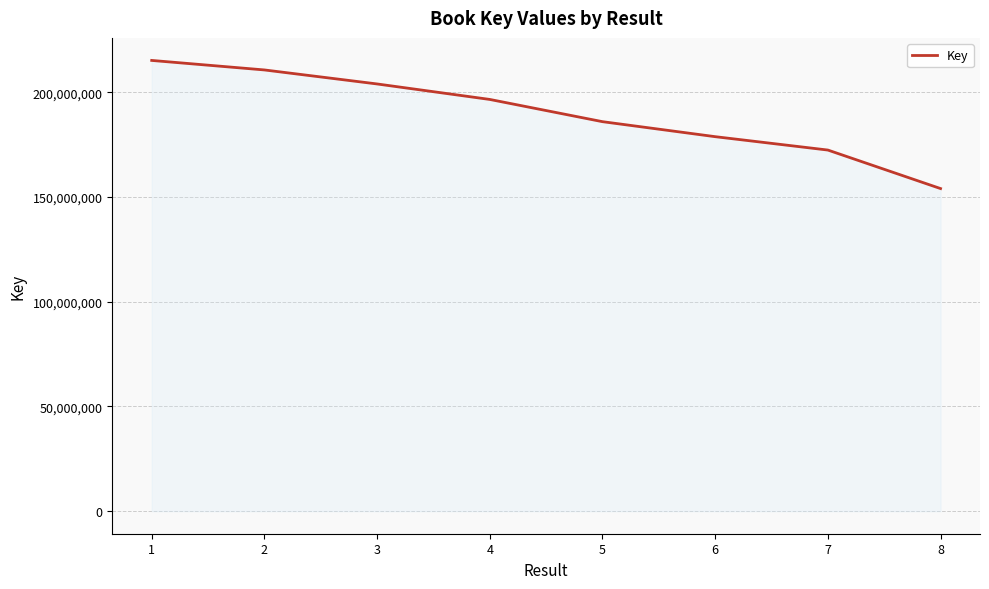

Where is the data nearest to the value 184610271?

5